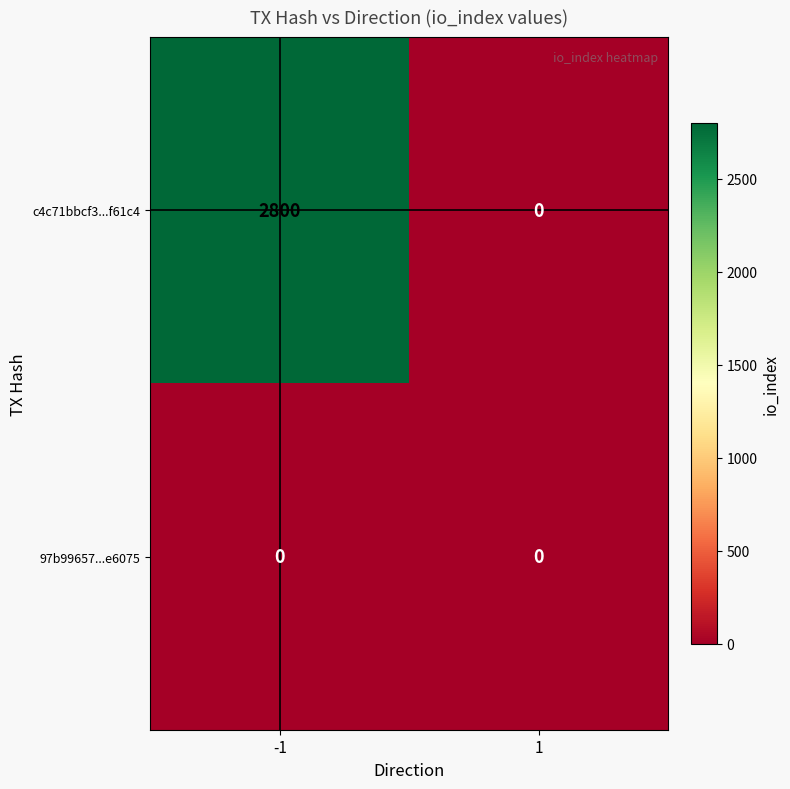

At which category is the sum across all series the highest?

-1